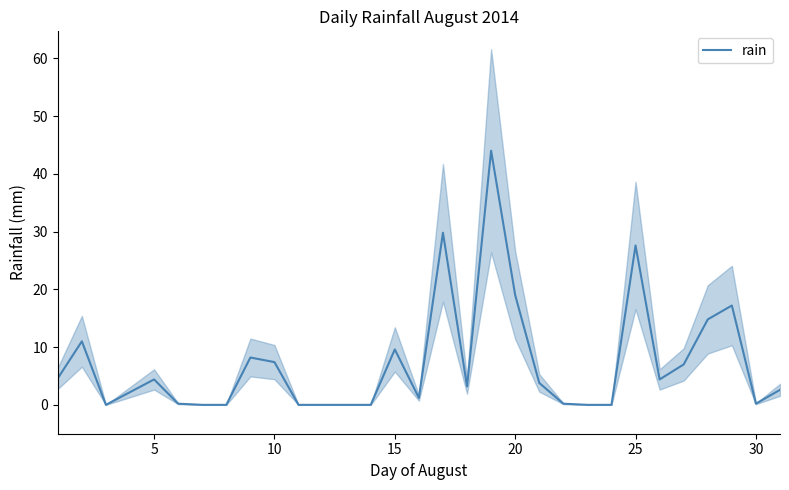

What is the value of the 17th point from the left?

29.8